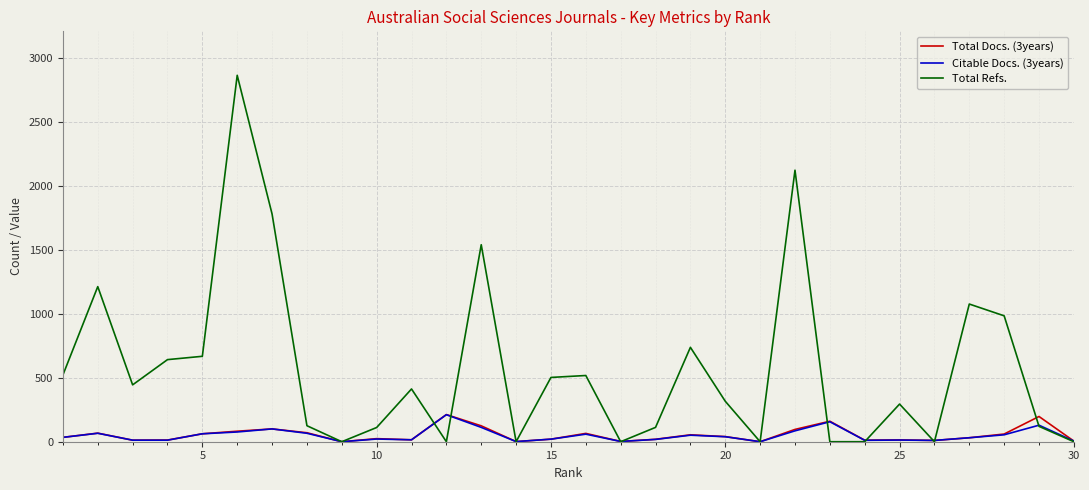

Which series has the largest range (max minus min)?

Total Refs.